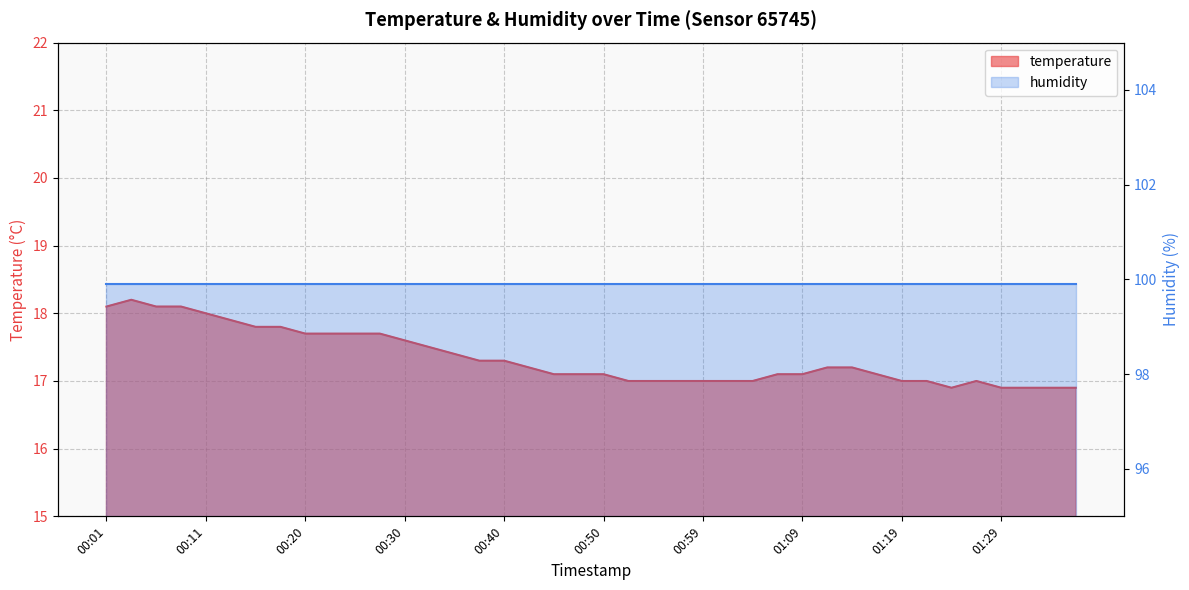

How many data points are less than 17?

5